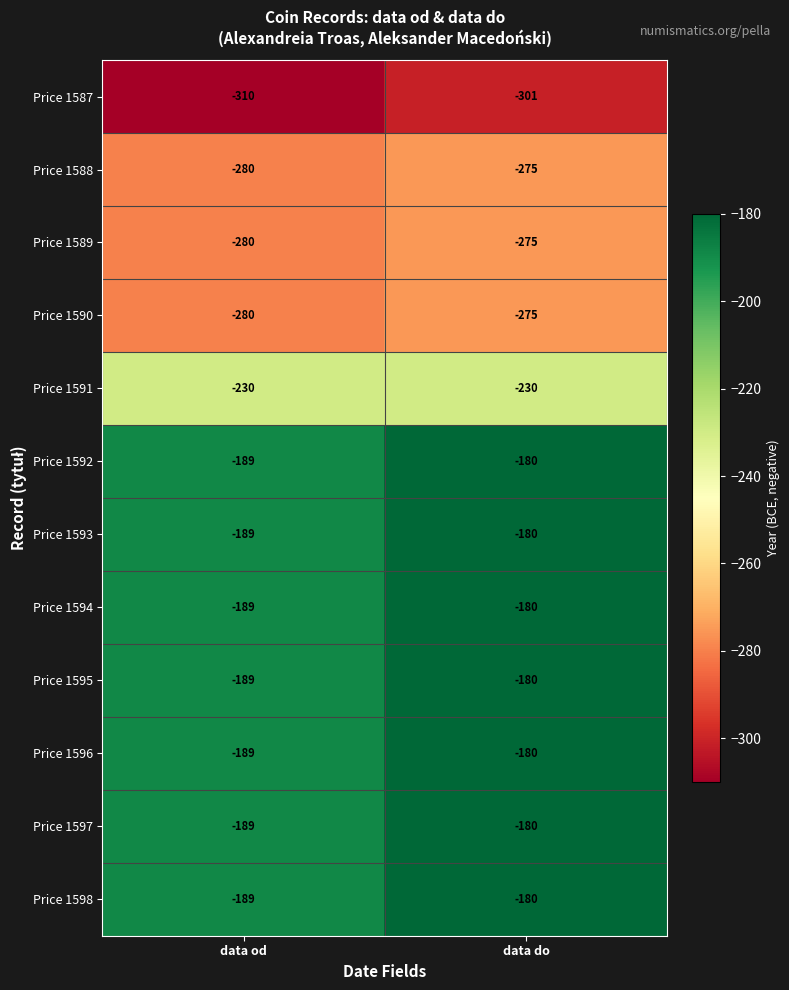

What is the sum of the Price 1597 values at data od and data do?

-369